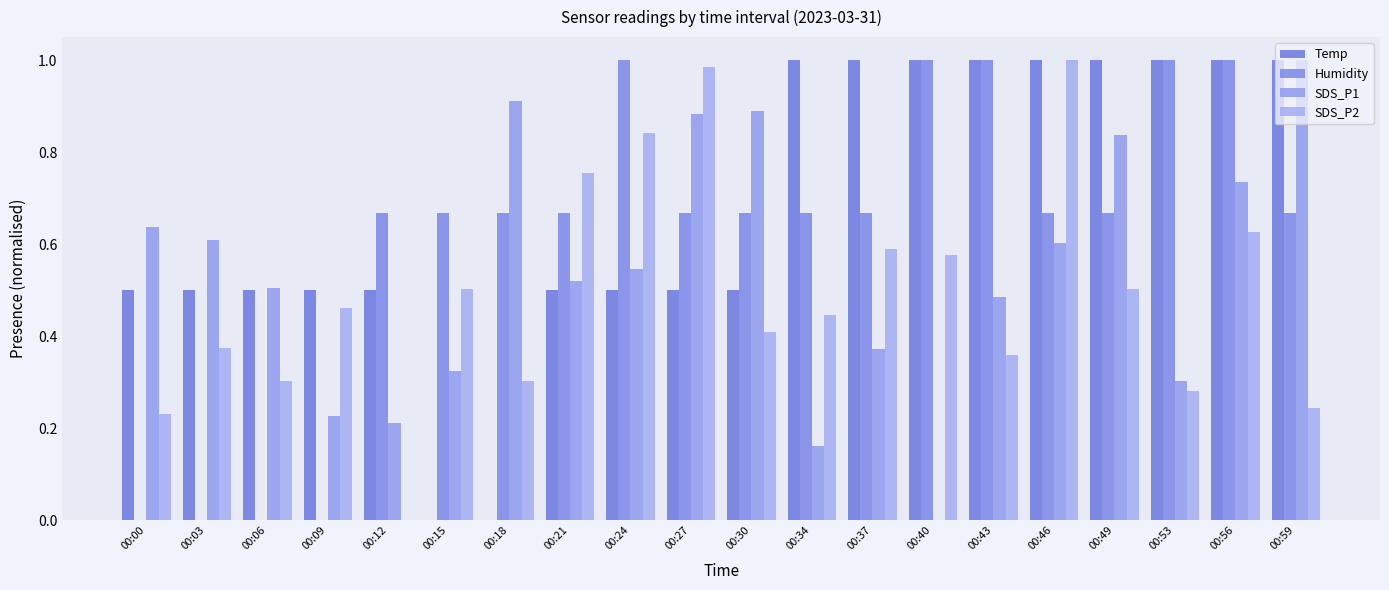

Count the number of categories in the chart.

20